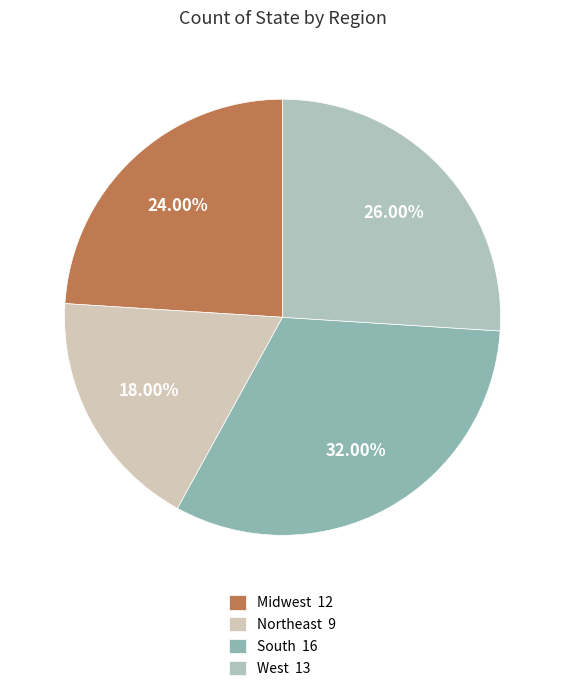

To the nearest percent, what percentage of the pie is Midwest?

24%